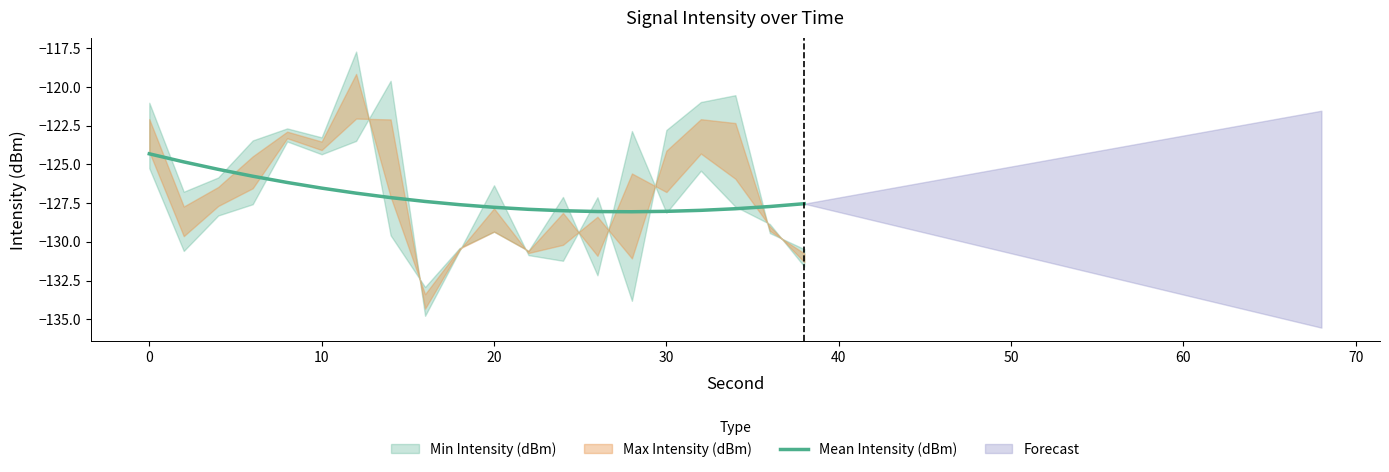

How many interior local valleys (lower than both neighbors) does the data have?

1